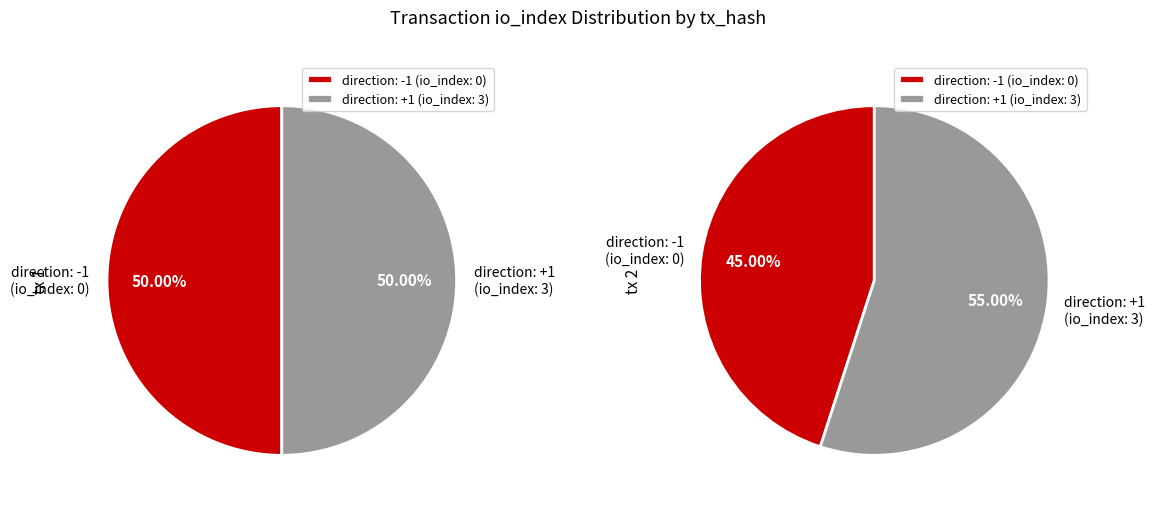

Count the number of slices in the pie.

2